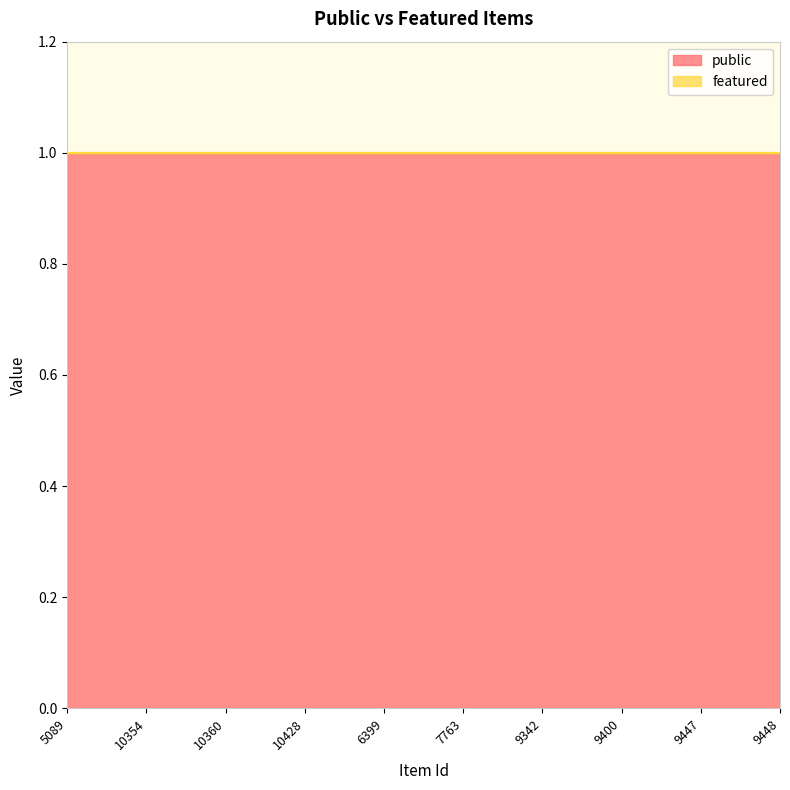

Does the chart display data point markers on the line(s)?

No